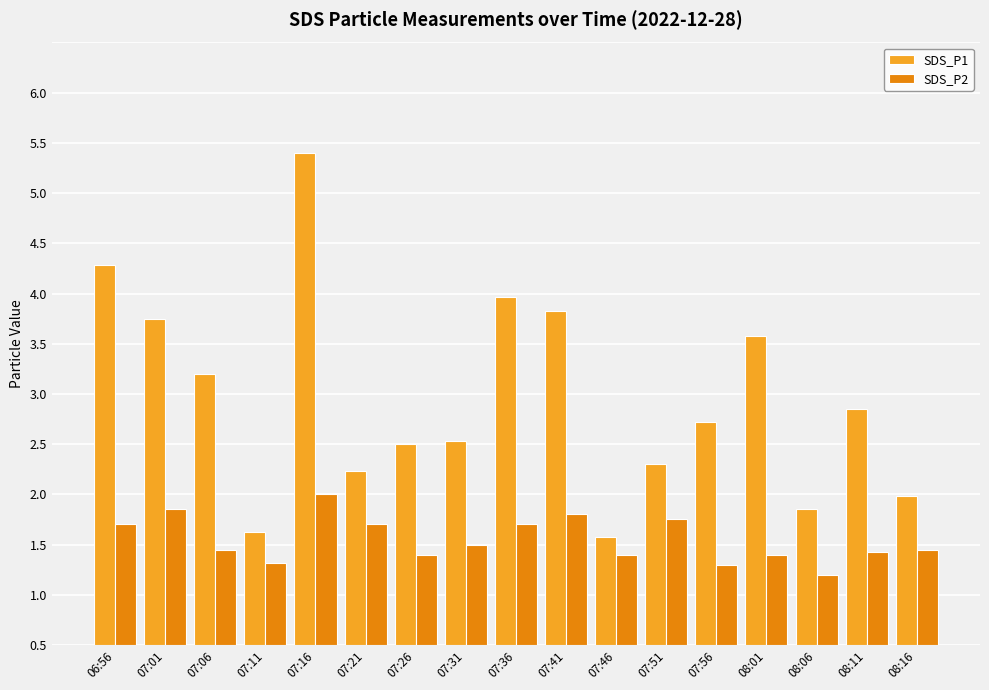

The value of SDS_P1 at 06:56 is 0.8. True or false?

False